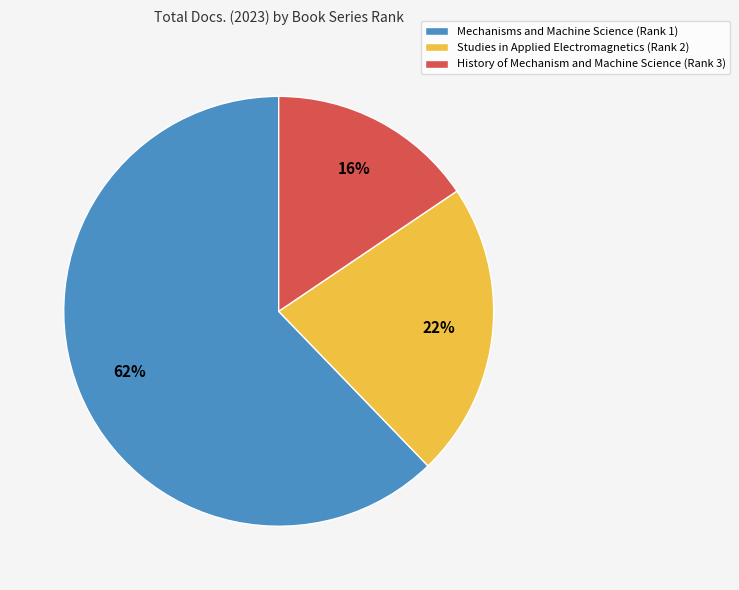

Which category has the biggest portion of the pie?

Mechanisms and Machine Science (Rank 1)